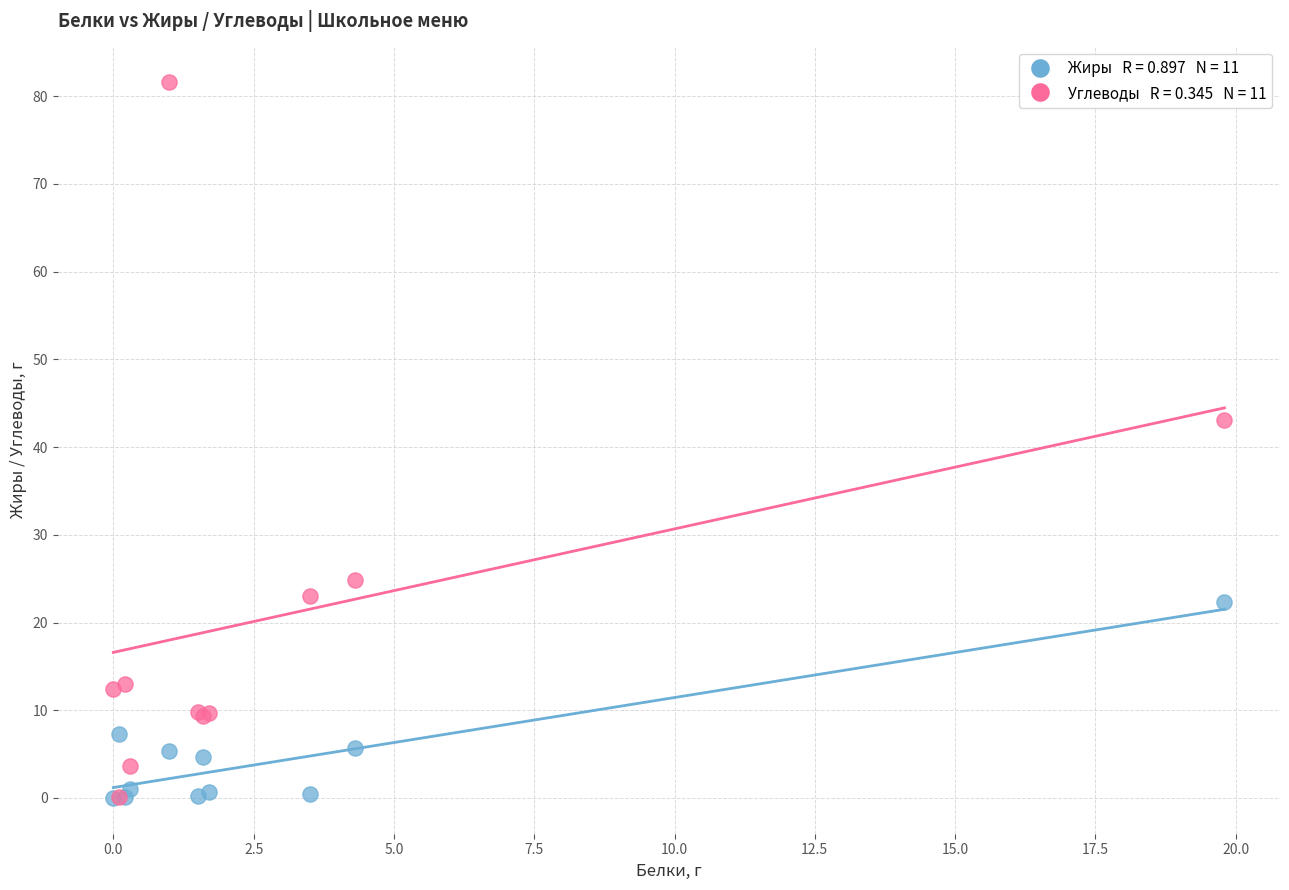

Across all series, what Y value is closest to 40?

43.1